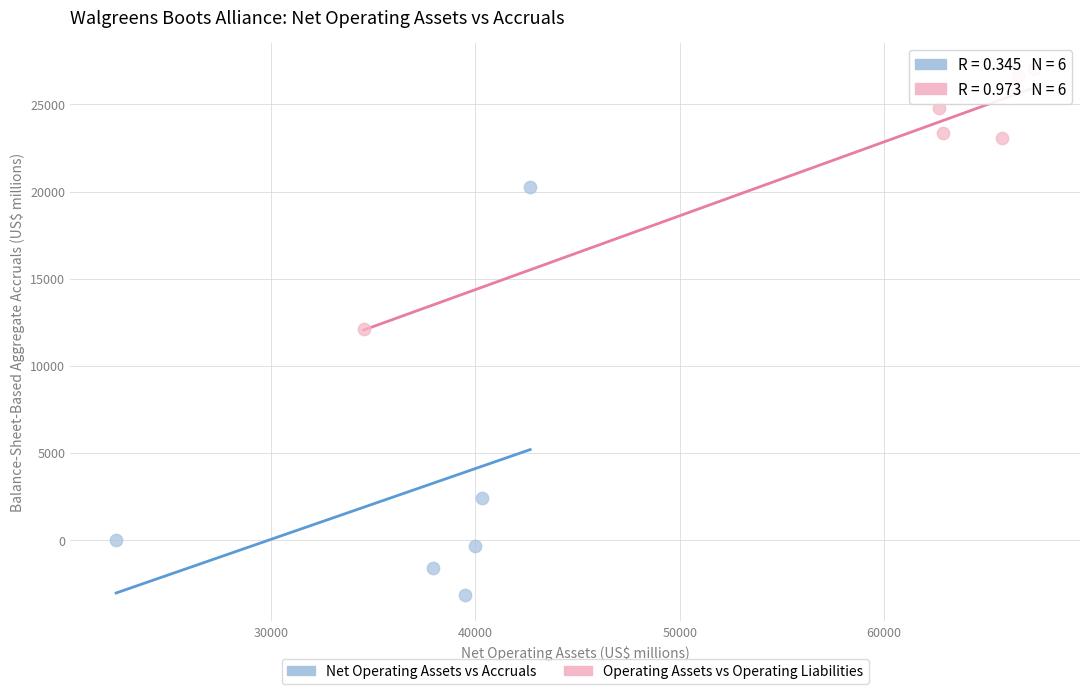

Which series contains the lowest Y value?

Net Operating Assets vs Accruals